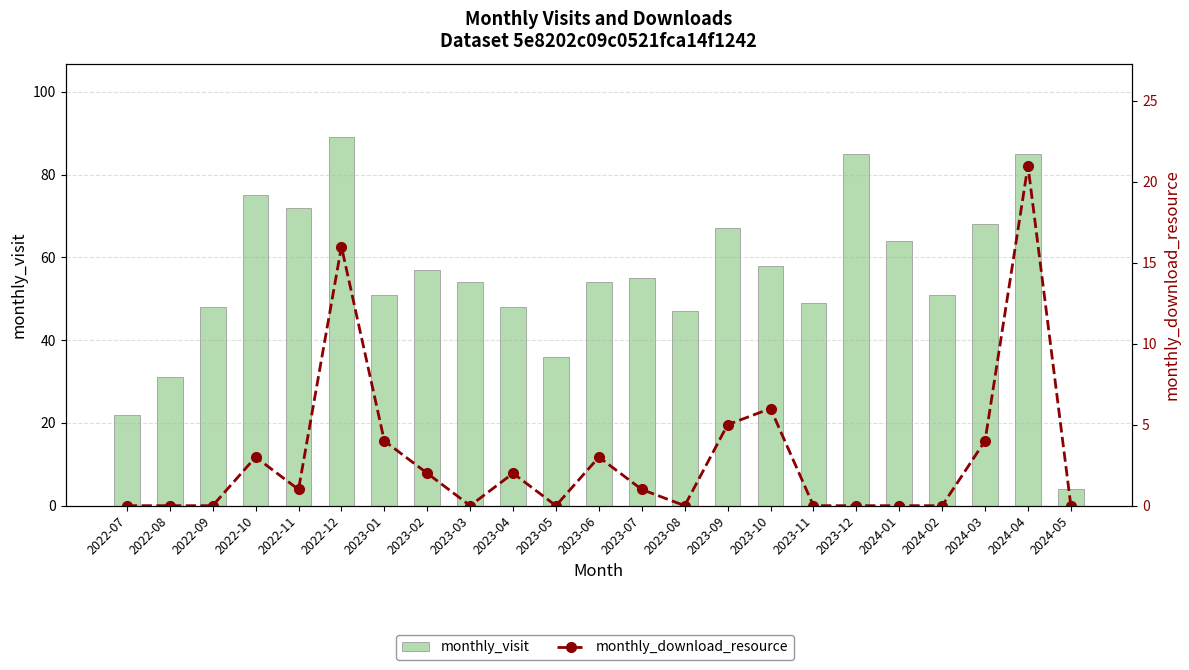

Which category has the highest value in the monthly_download_resource series?

2024-04